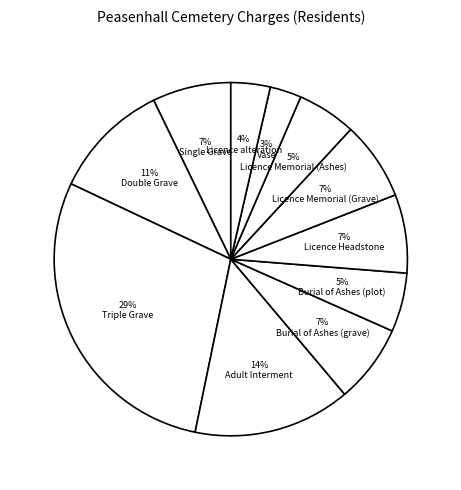

To the nearest percent, what percentage of the pie is Adult Interment?

14%